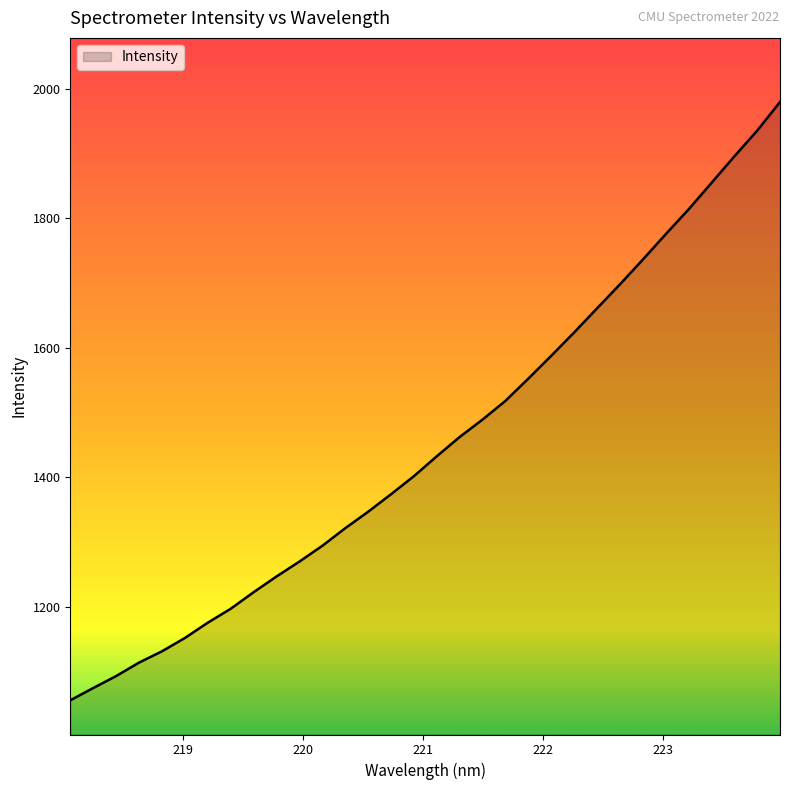

What is the greatest value displayed?

1979.5